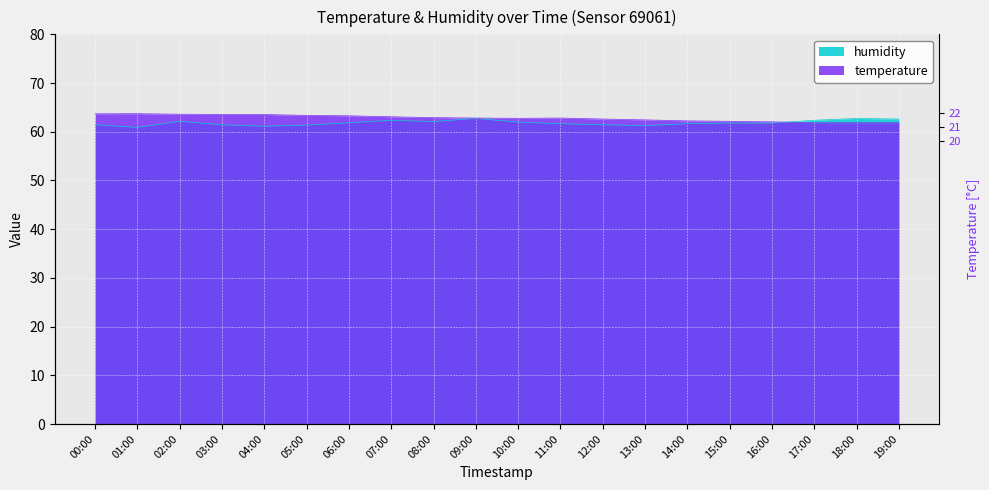

How many values in the temperature series exceed 62?

17